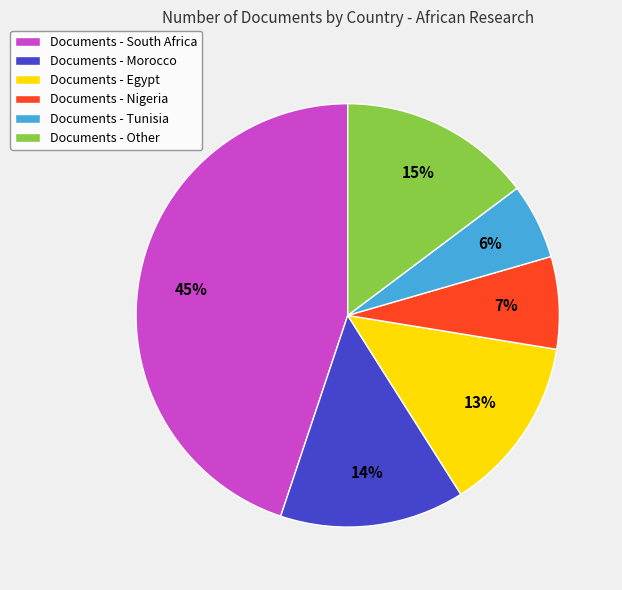

Which has a higher value, Documents - Morocco or Documents - Egypt?

Documents - Morocco